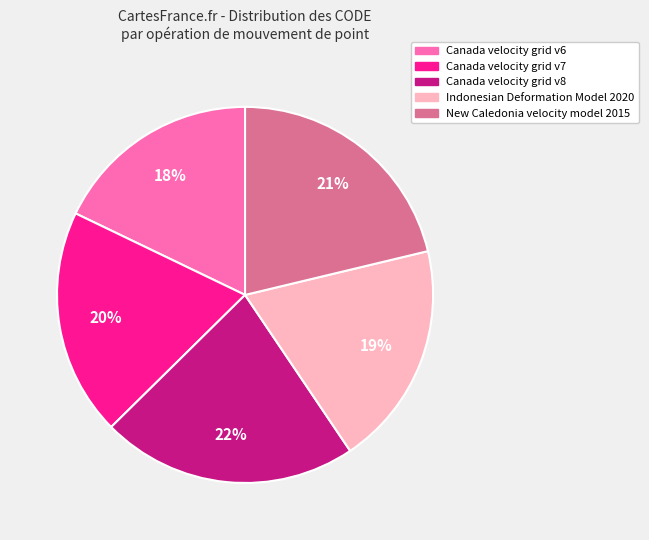

Count the number of slices in the pie.

5